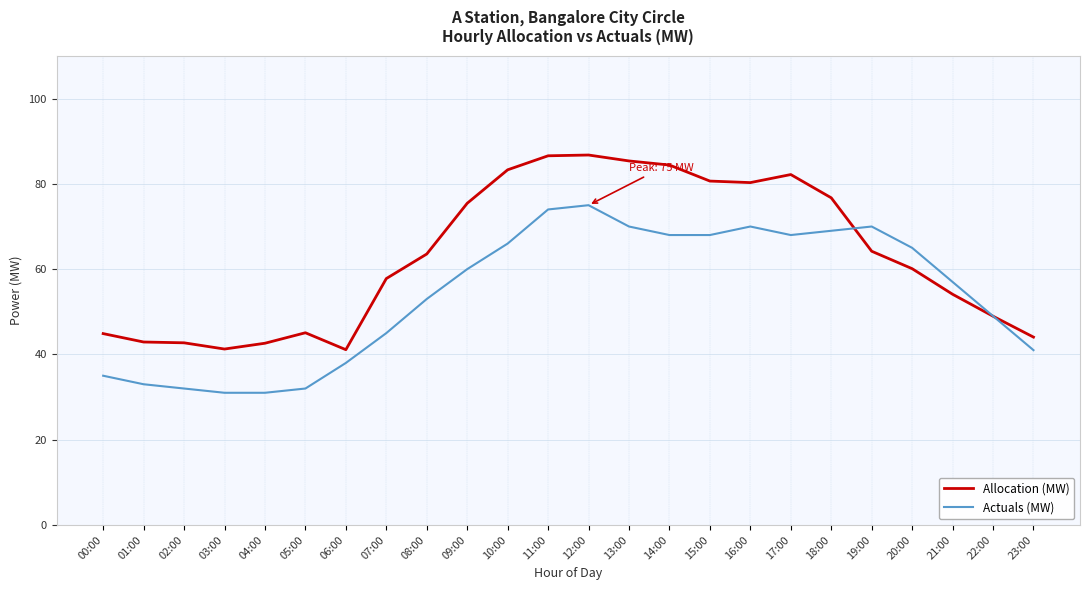

What is the approximate value of Actuals (MW) at 08:00?

53.0